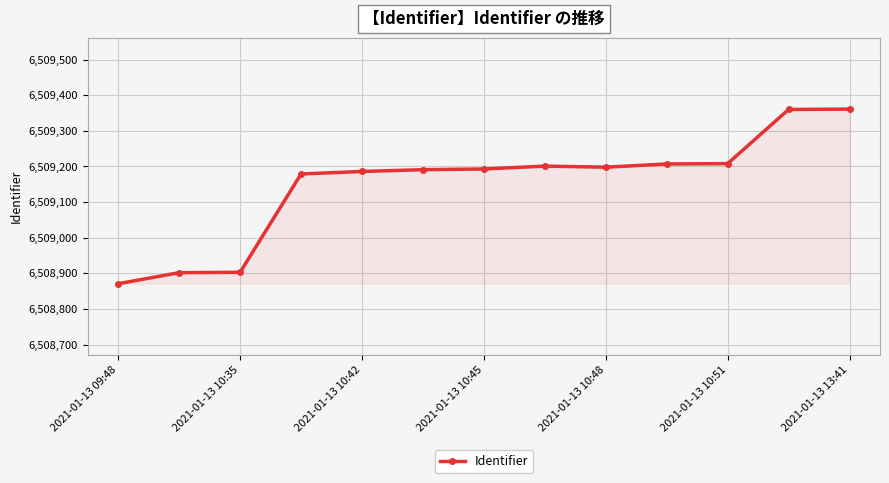

Does the chart have visible grid lines?

Yes